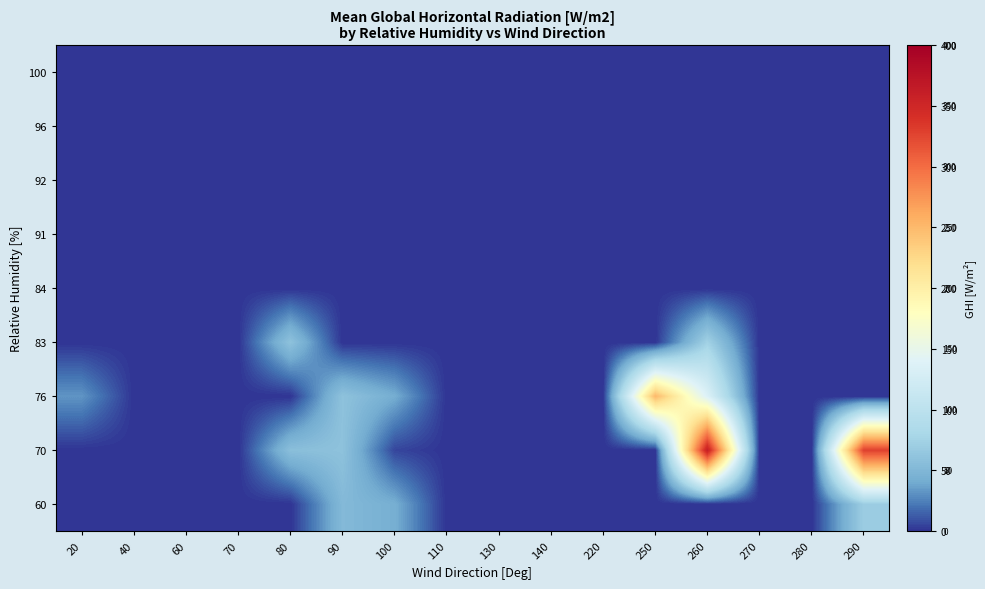

Reading left to right, what are all the values shown in this chart?

60: 20=0	40=0	60=0	70=0	80=0	90=52	100=43	110=0	130=0	140=0	220=0	250=0	260=0	270=0	280=0	290=70
70: 20=0	40=0	60=0	70=0	80=57	90=60	100=6	110=0	130=0	140=0	220=0	250=0	260=361	270=0	280=0	290=328
76: 20=32	40=0	60=0	70=0	80=0	90=60	100=42	110=0	130=0	140=0	220=0	250=251	260=136	270=0	280=0	290=0
83: 20=0	40=0	60=0	70=0	80=60	90=0	100=0	110=0	130=0	140=0	220=0	250=0	260=74	270=0	280=0	290=0
84: 20=0	40=0	60=0	70=0	80=0	90=0	100=0	110=0	130=0	140=0	220=0	250=0	260=0	270=0	280=0	290=0
91: 20=0	40=0	60=0	70=0	80=0	90=0	100=0	110=0	130=0	140=0	220=0	250=0	260=0	270=0	280=0	290=0
92: 20=0	40=0	60=0	70=0	80=0	90=0	100=0	110=0	130=0	140=0	220=0	250=0	260=0	270=0	280=0	290=0
96: 20=0	40=0	60=0	70=0	80=0	90=0	100=0	110=0	130=0	140=0	220=0	250=0	260=0	270=0	280=0	290=0
100: 20=0	40=0	60=0	70=0	80=0	90=0	100=0	110=0	130=0	140=0	220=0	250=0	260=0	270=0	280=0	290=0